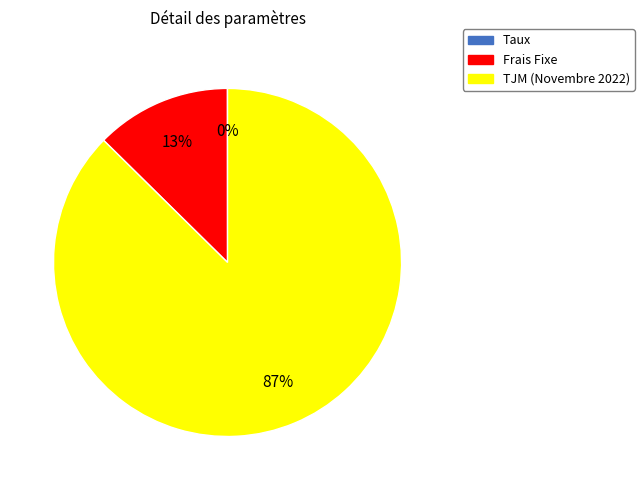

The TJM (Novembre 2022) slice represents 99% of the pie. True or false?

False